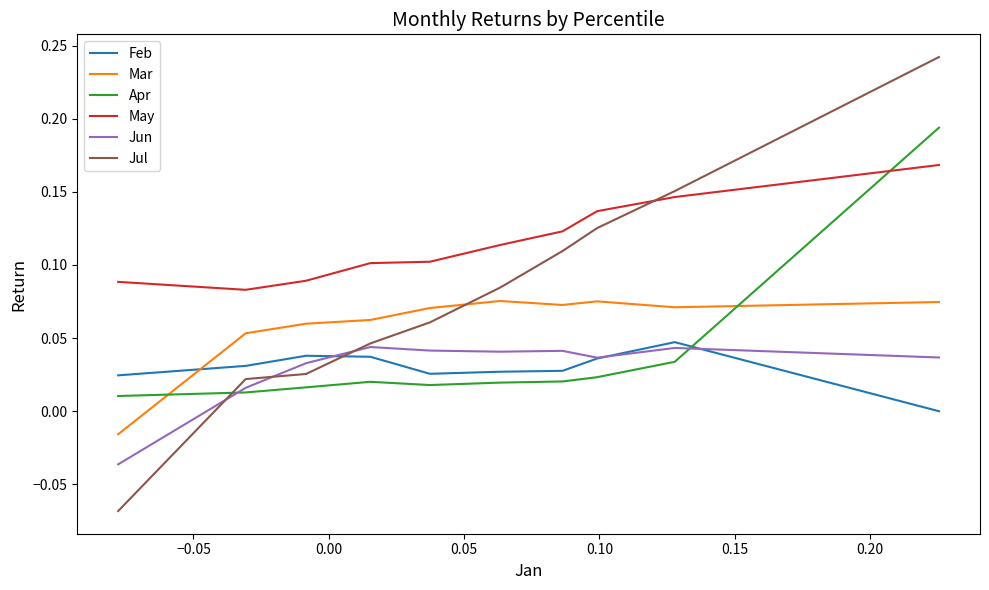

True or false: May and Jun cross at least once.

False